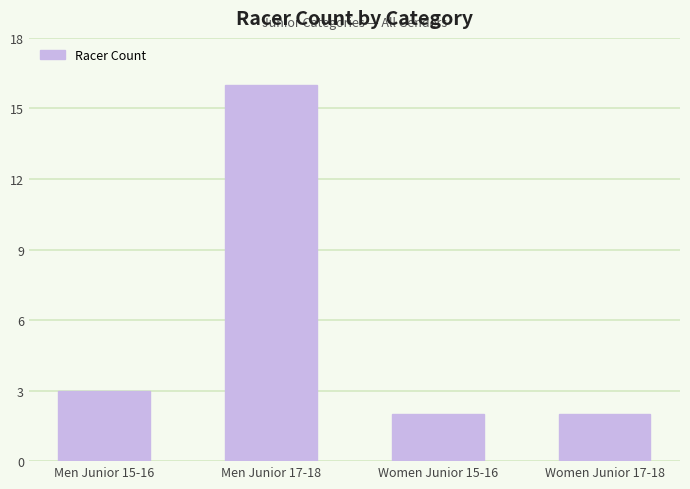

What value does the data have at Women Junior 17-18?

2